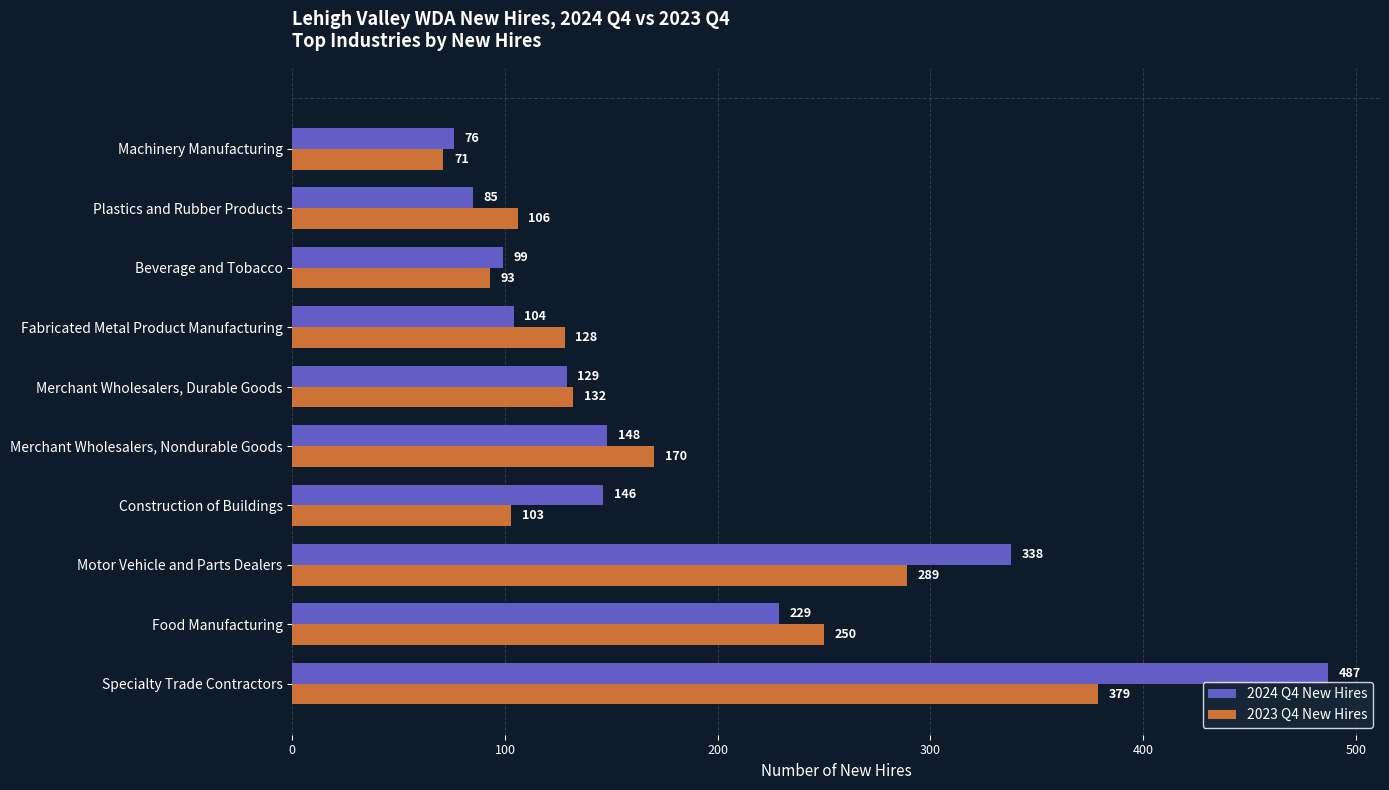

At how many categories does at least one series exceed 387?

1